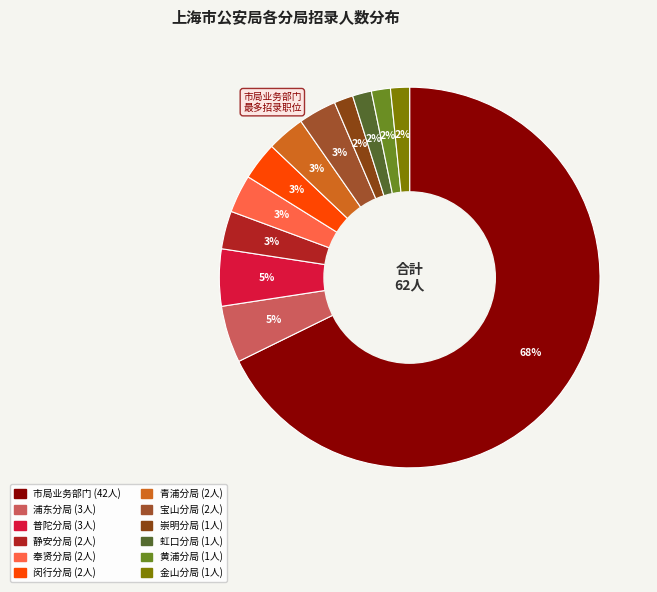

To the nearest percent, what portion does 金山分局 represent?

2%